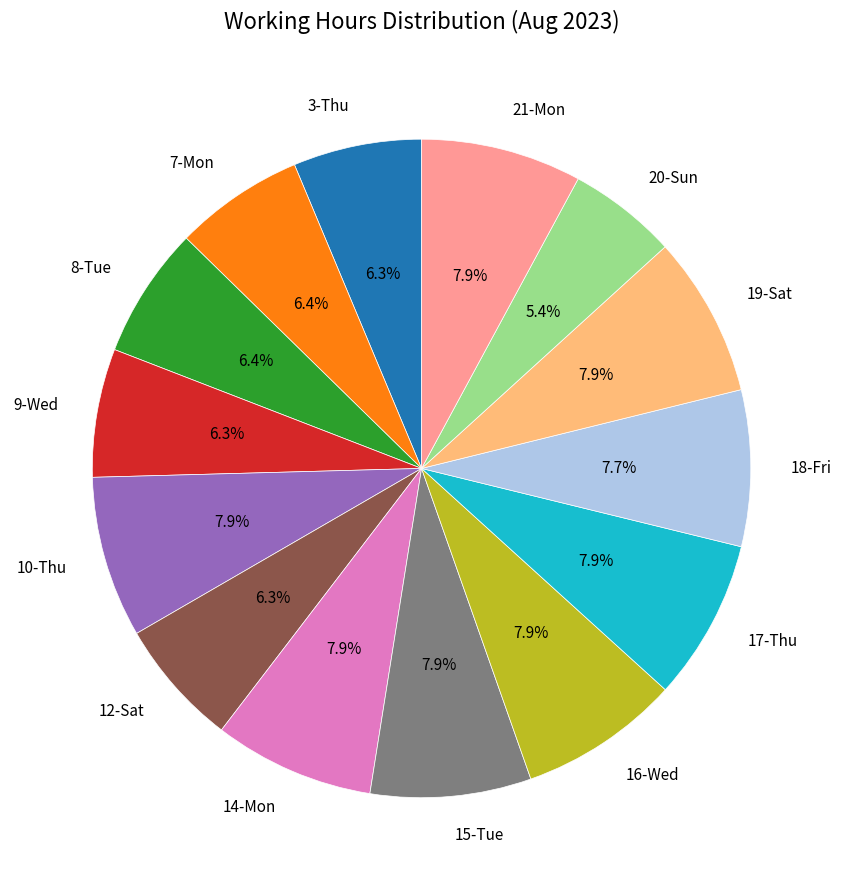

Which category has the smallest portion of the pie?

20-Sun